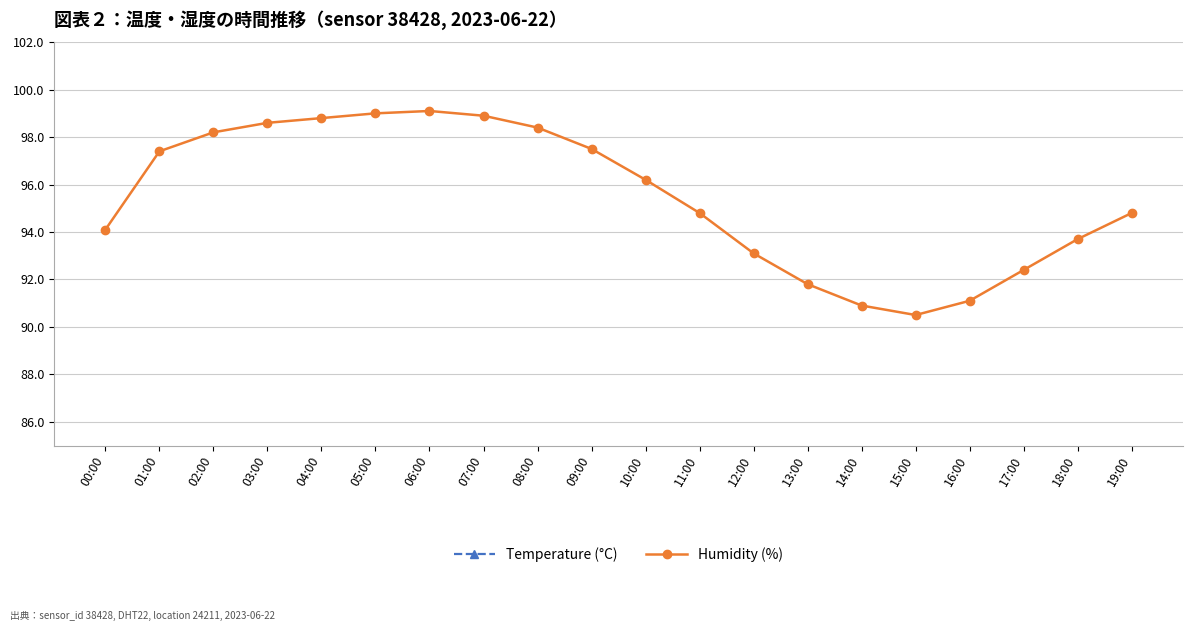

At how many categories does at least one series exceed 76?

20